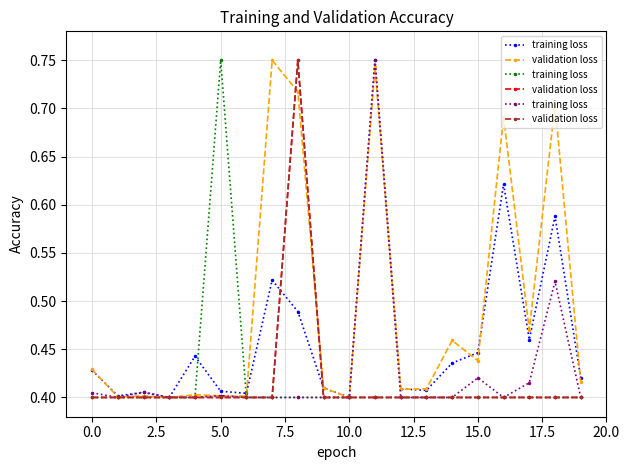

Which series changed the most between 2.5 and 20.0?

training loss